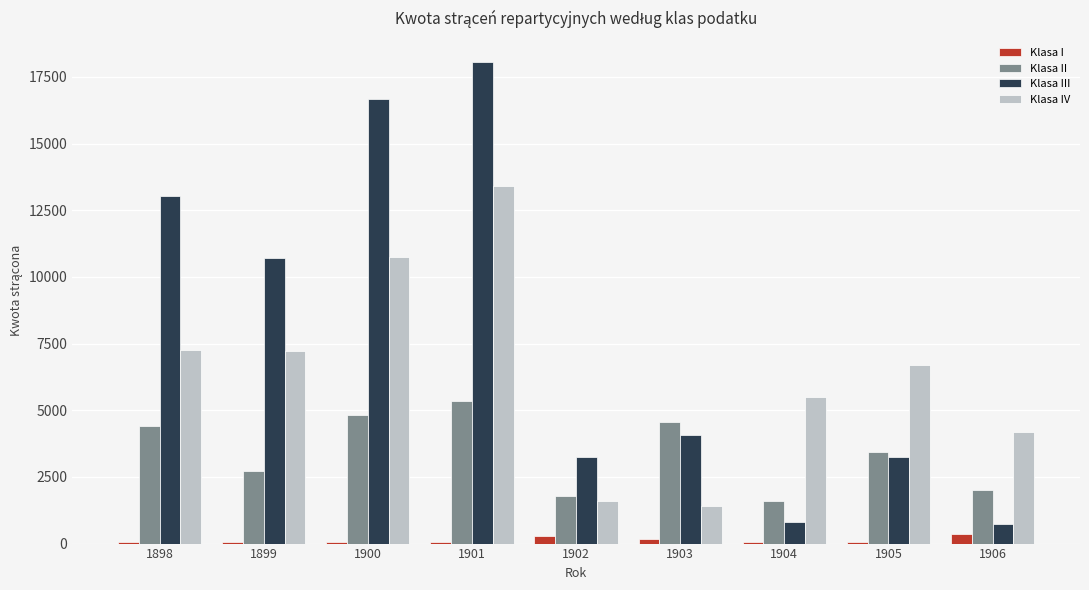

Which series has the largest total across all categories?

Klasa III